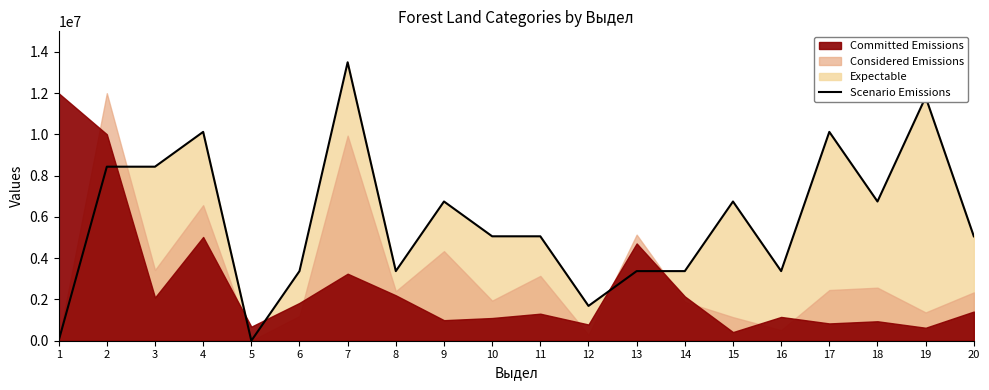

What is the greatest value displayed?

13500000